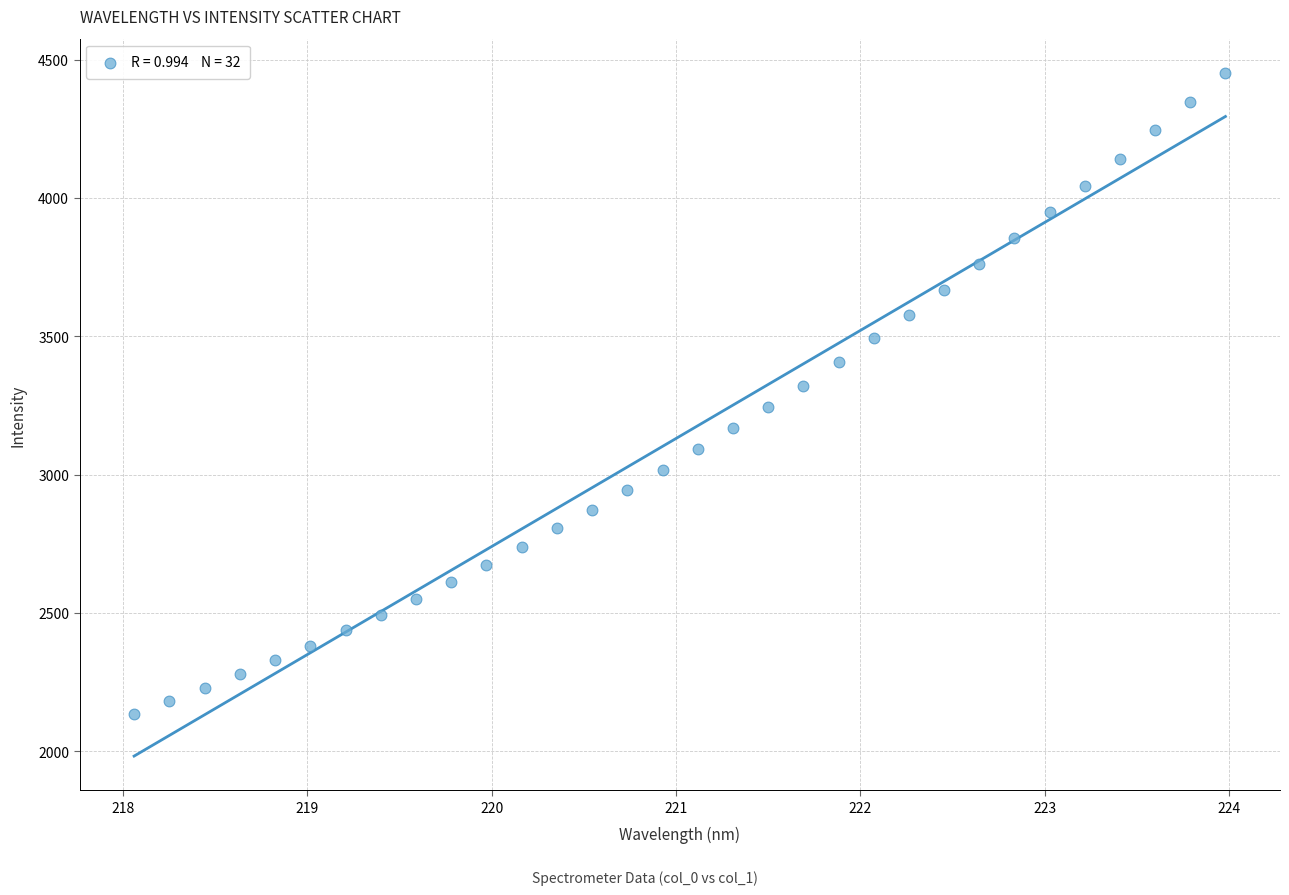

What is the range of Y values (max minus min)?

2316.4